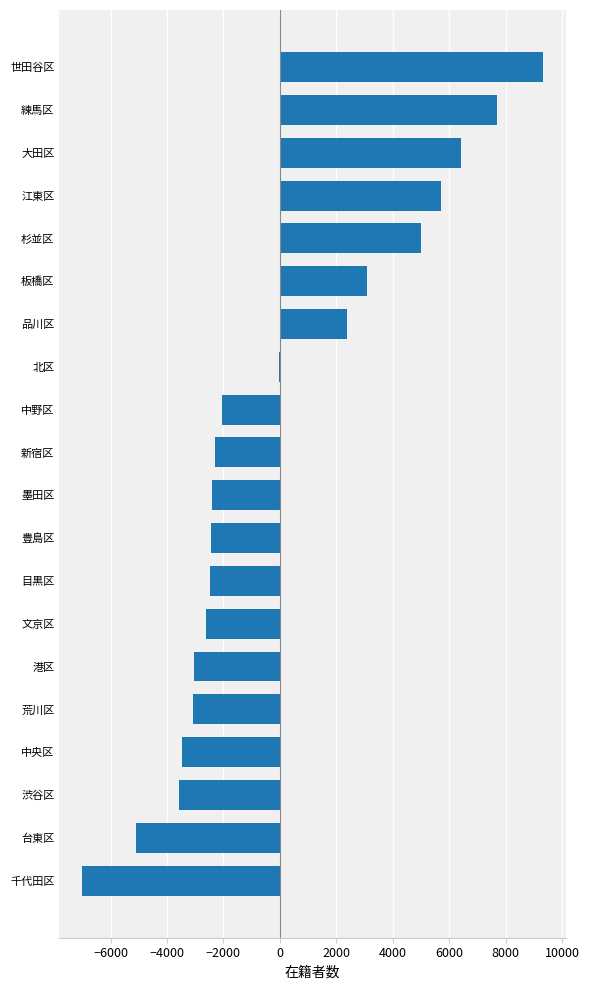

What is the maximum value shown in the chart?

9303.5